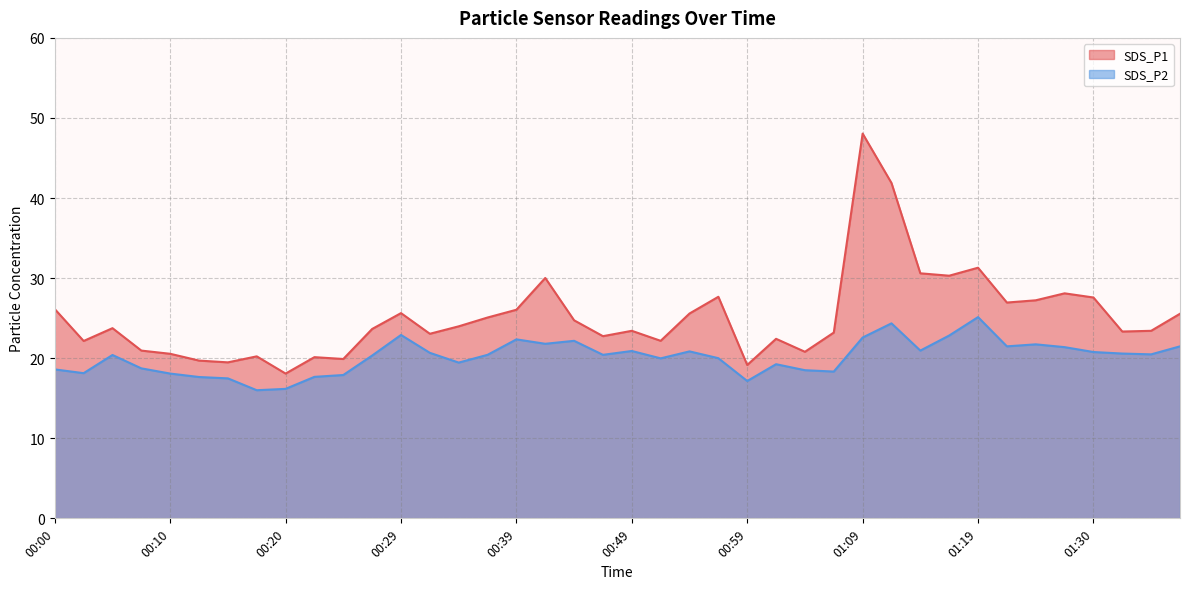

At which label does SDS_P2 first exceed 20?

00:05